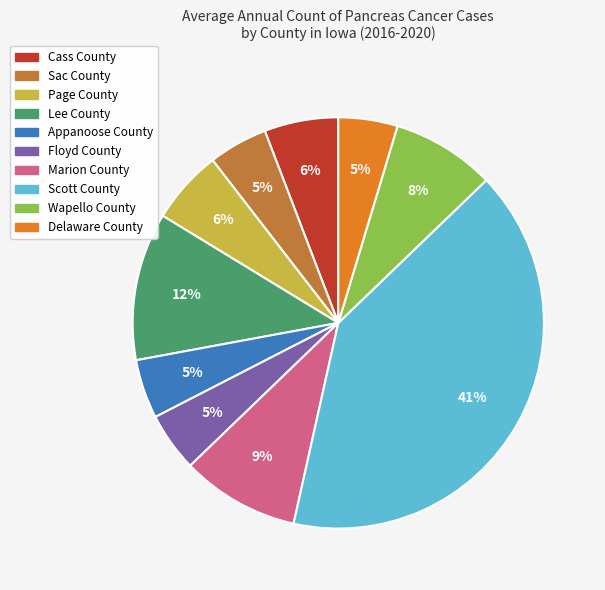

Is the sum of Cass County and Scott County greater than half?

No